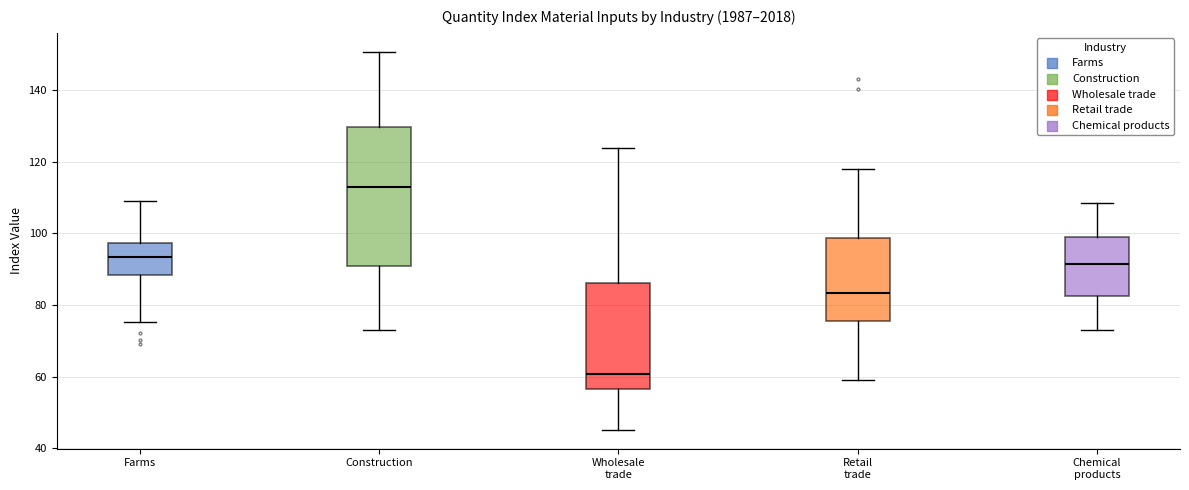

Reading left to right, transcribe this box plot: for each box, give where its median line is, the range the box spans, and where its two whiskers end, as read against the y-axis. The values are not printed on the chart, so give them approximately, as read against the axis.

Farms: median 94, box 88 to 98, whiskers 76 to 108
Construction: median 112, box 90 to 130, whiskers 74 to 150
Wholesale trade: median 60, box 56 to 86, whiskers 46 to 124
Retail trade: median 84, box 76 to 98, whiskers 60 to 118
Chemical products: median 92, box 82 to 98, whiskers 74 to 108